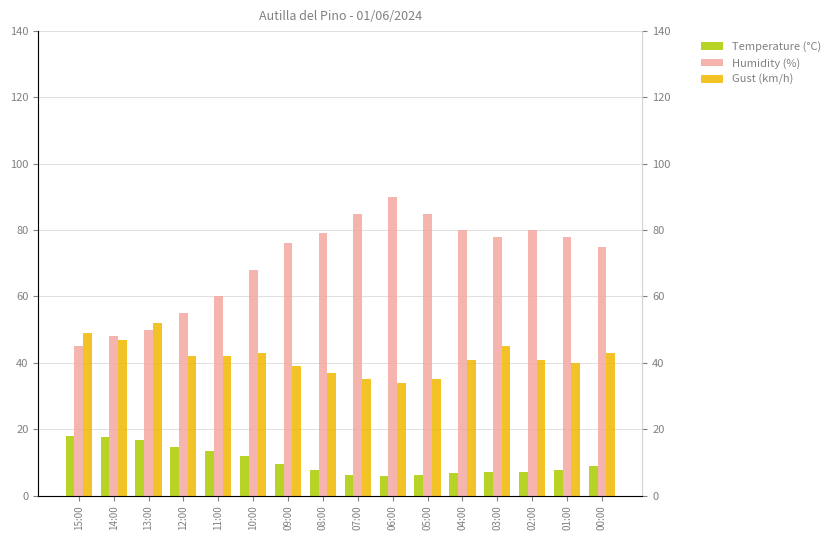

What is the greatest value displayed?

90.0